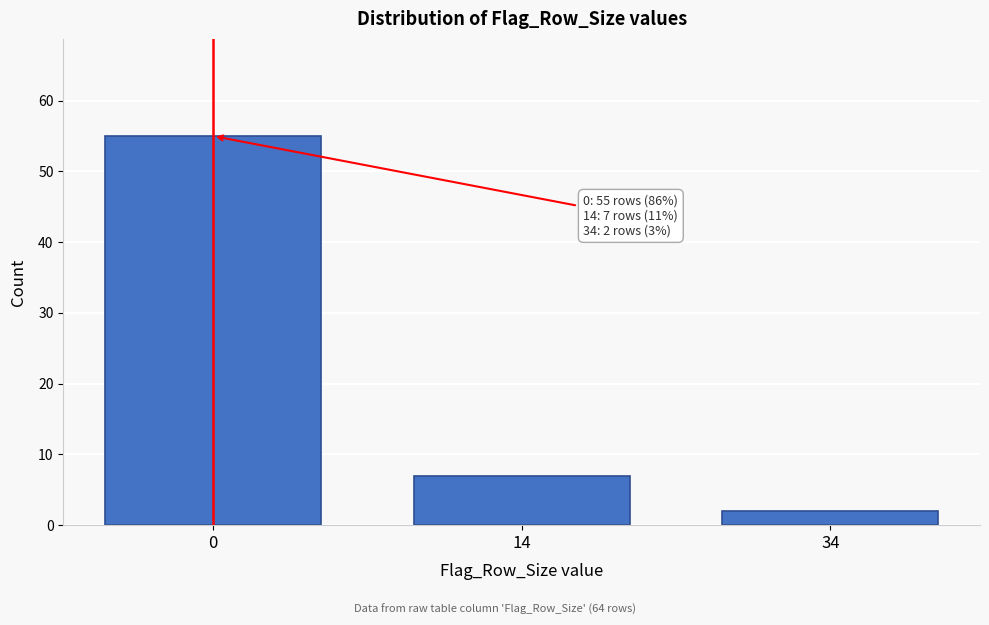

Reading left to right, what are all the values shown in this chart?

0=55	14=7	34=2